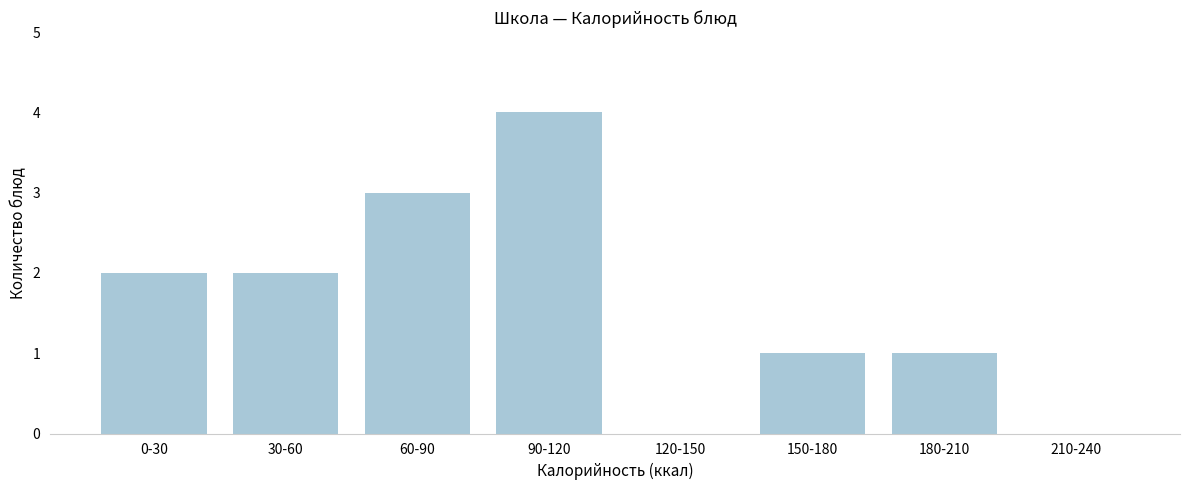

Reading left to right, extract all data points from this chart.

0-30=2	30-60=2	60-90=3	90-120=4	120-150=0	150-180=1	180-210=1	210-240=0